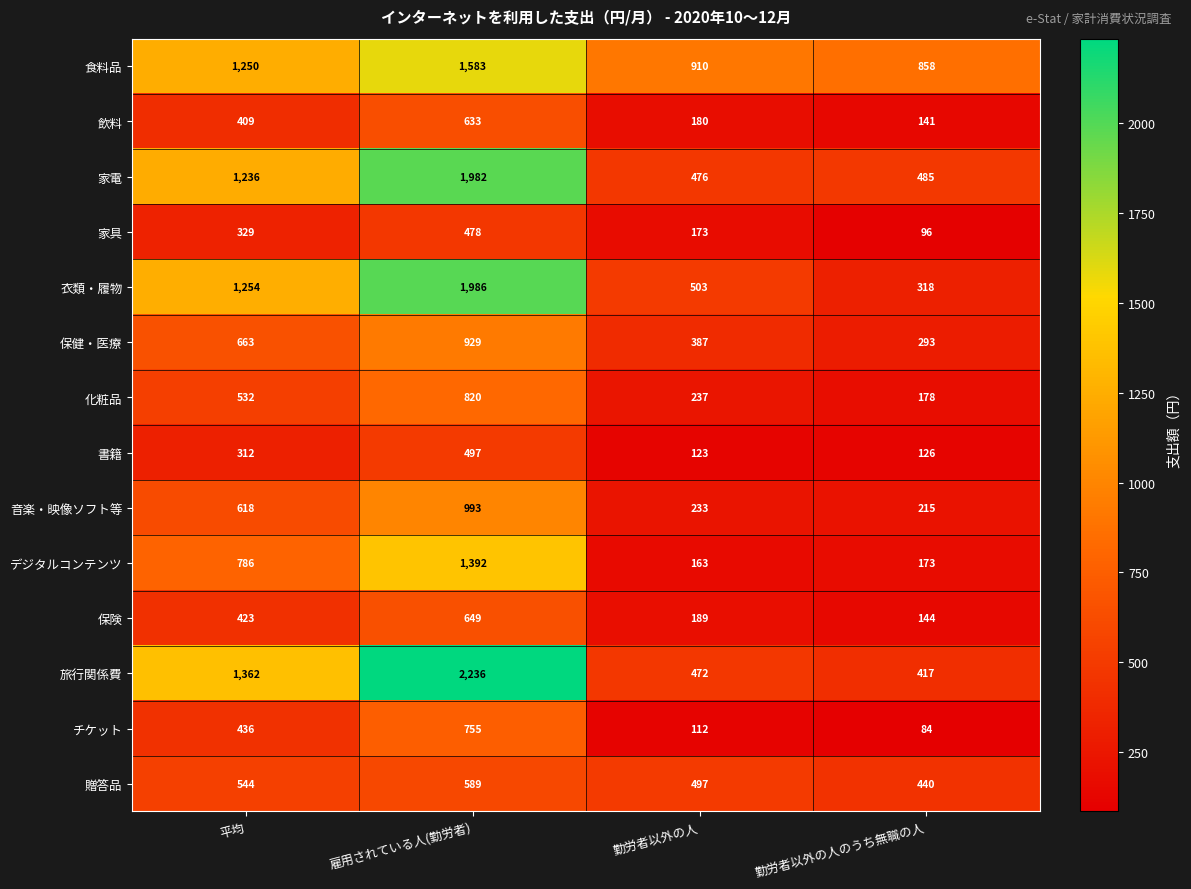

Which series has the largest total across all categories?

食料品